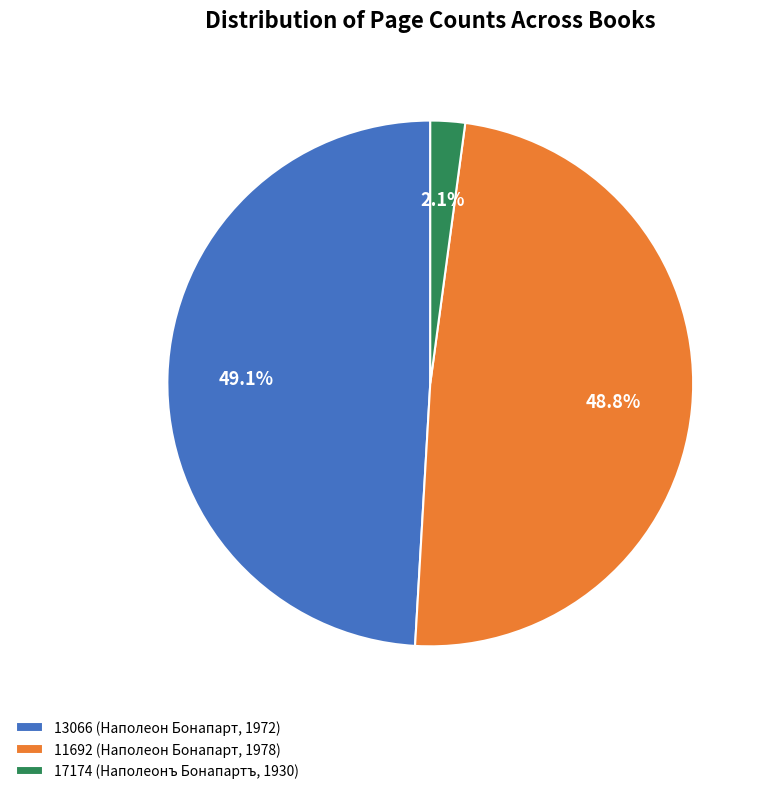

Does 13066 (Наполеон Бонапарт, 1972) account for over 50% of the chart?

No